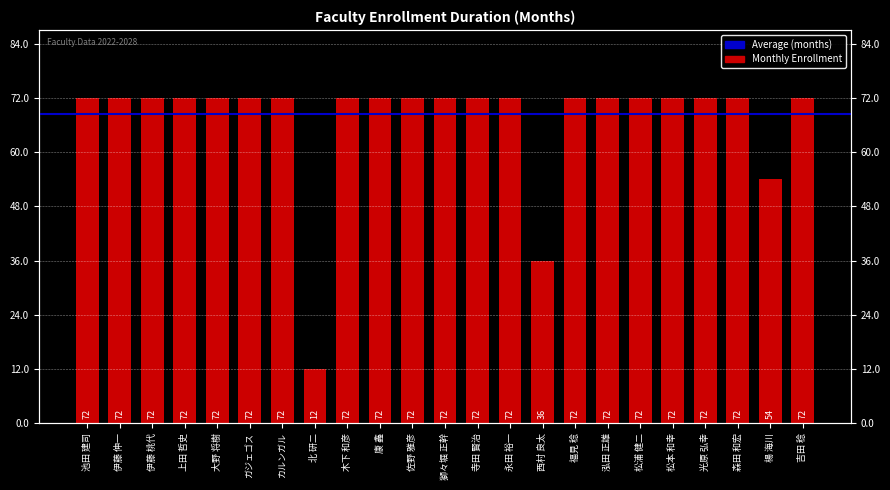

Reading right to left, extract all data points from this chart.

72	54	72	72	72	72	72	72	36	72	72	72	72	72	72	12	72	72	72	72	72	72	72